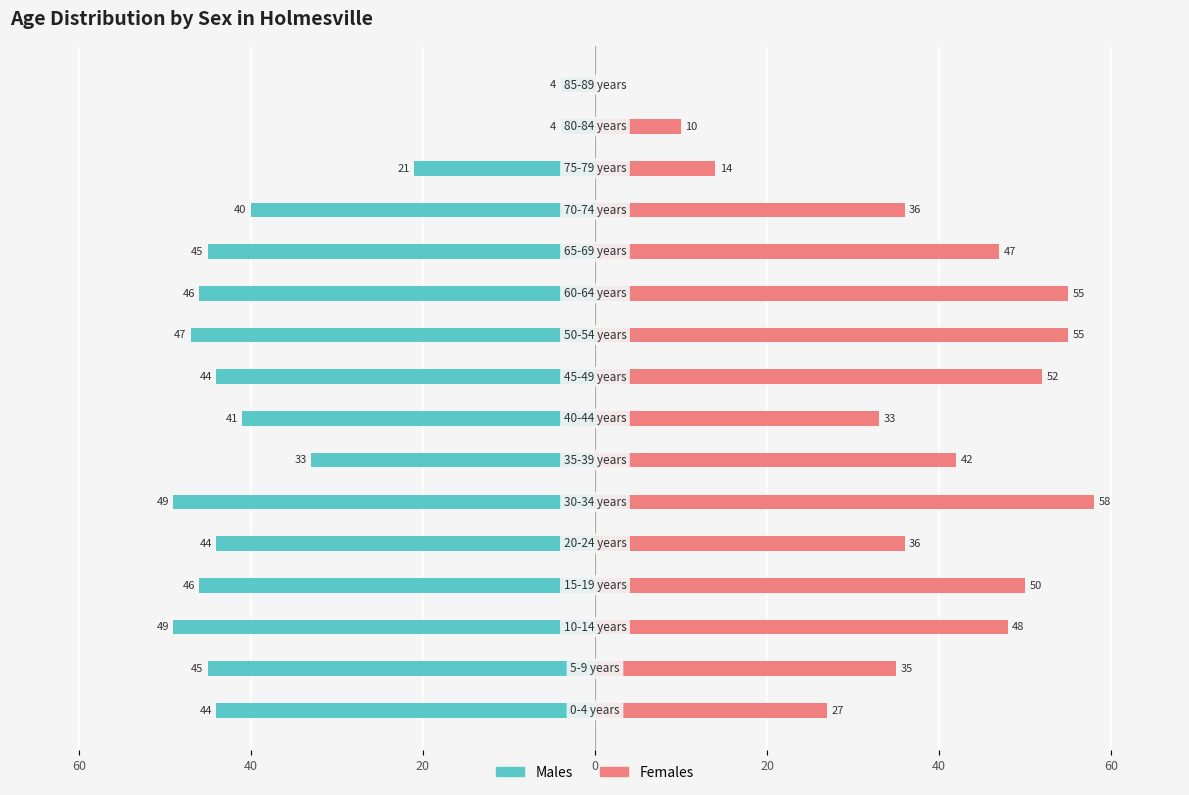

Which series has the widest spread of values?

Females